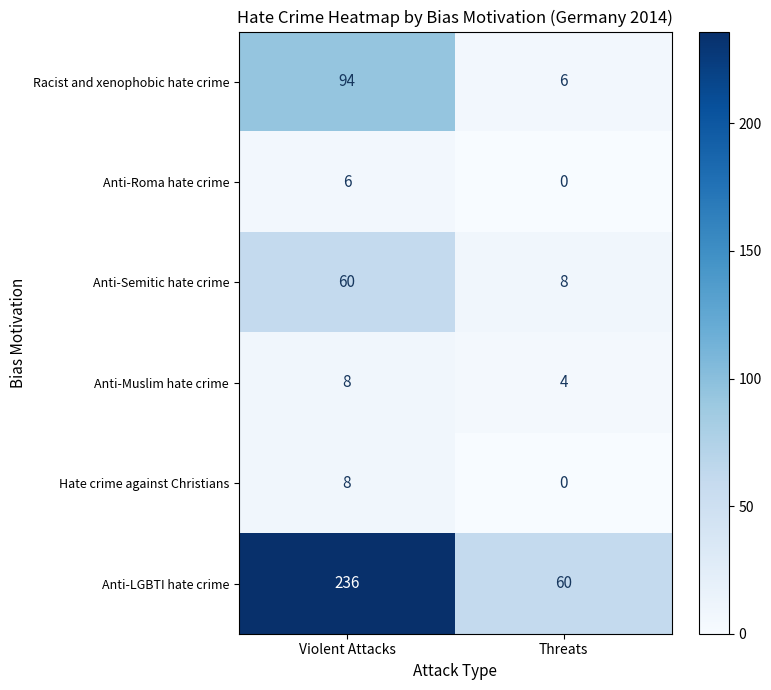

True or false: Anti-Semitic hate crime has a value of 60 at Violent Attacks.

True